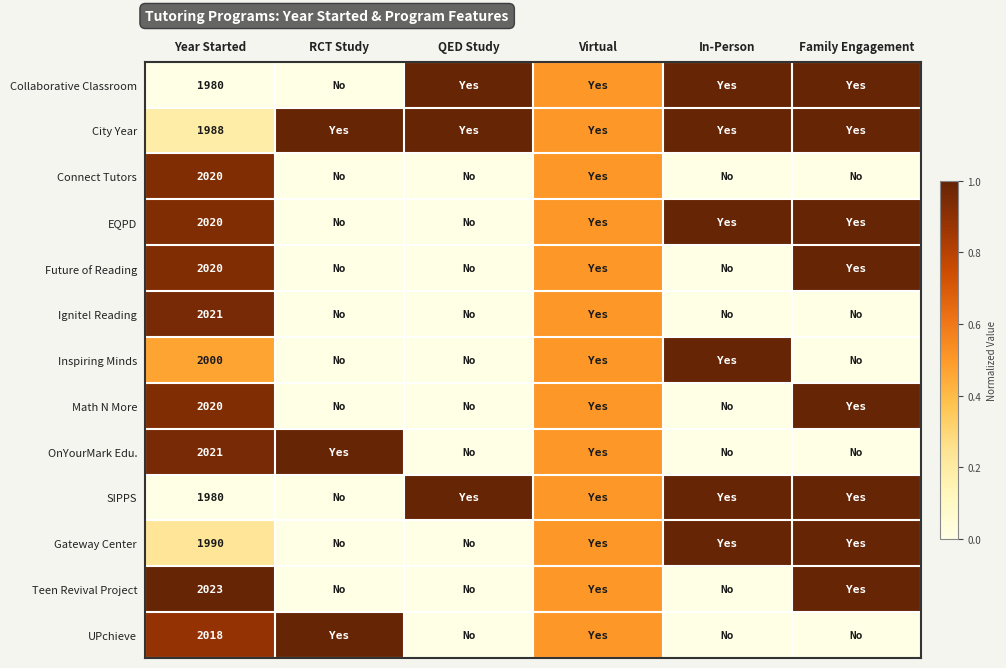

What is the greatest value displayed?

1.0